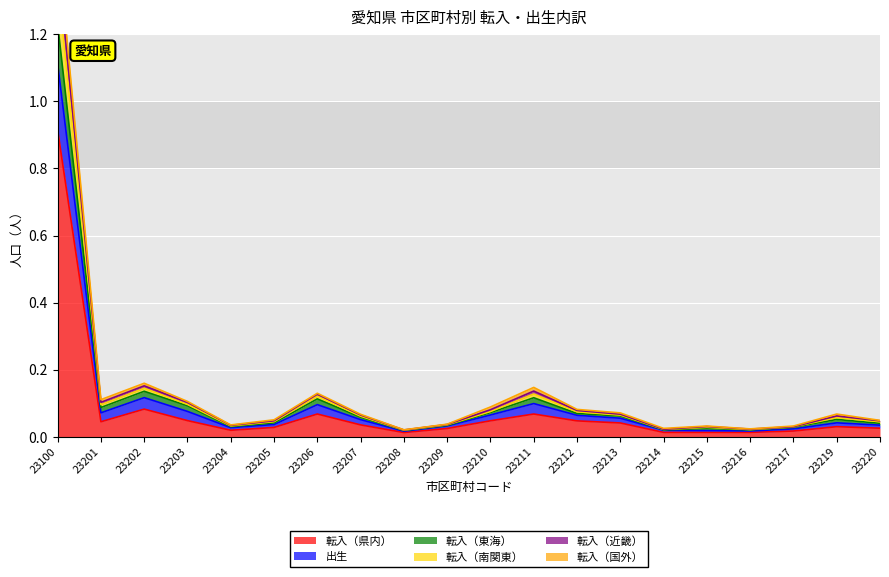

What is the value of the 転入（東海） point at the 14th from the left?

0.1